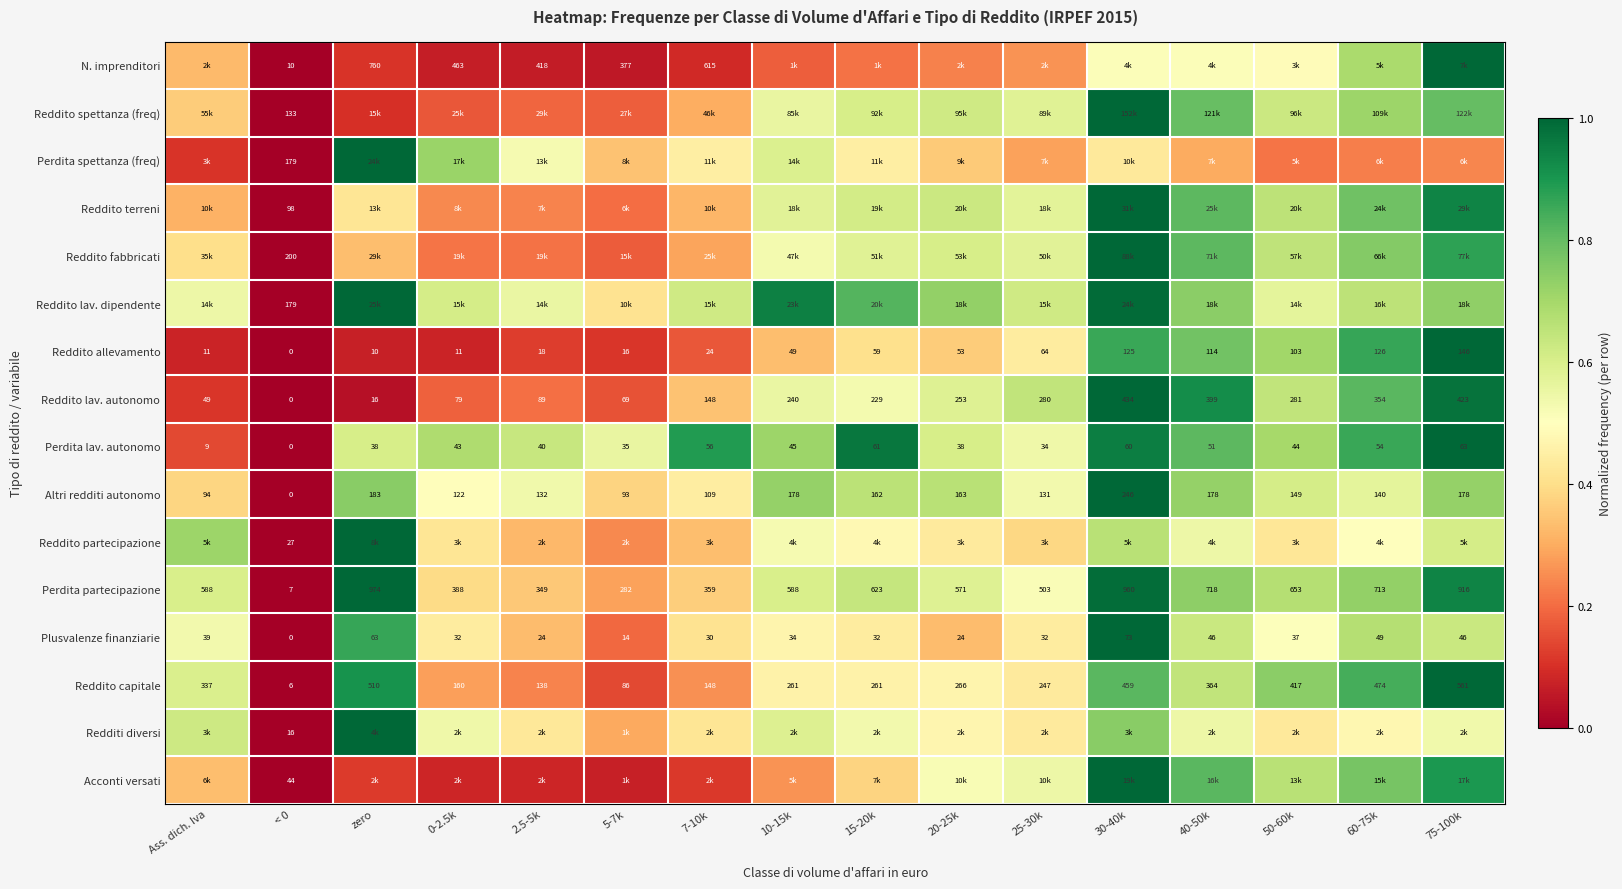

The Acconti versati series shows 1.0 at 30-40k. True or false?

True